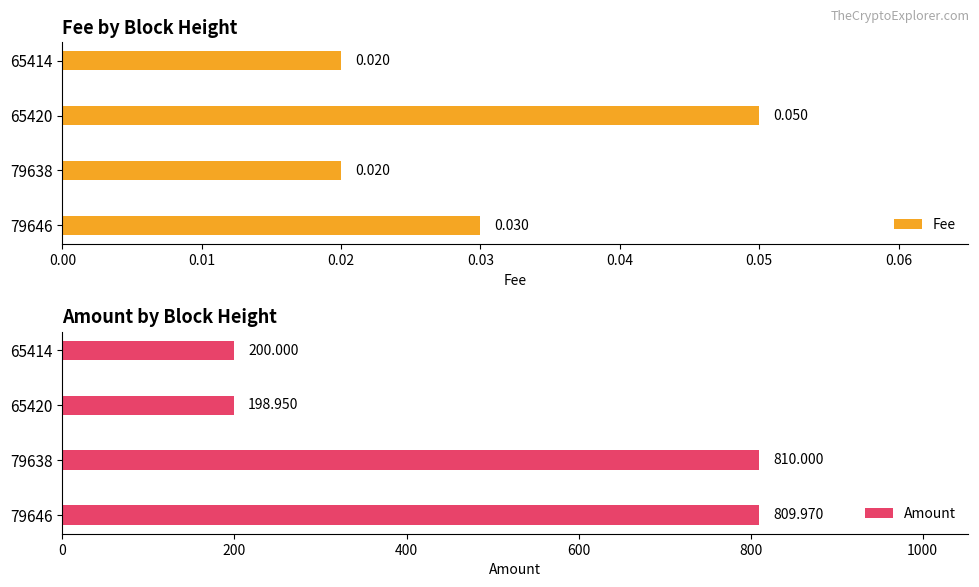

How many data points in Amount are above 809?

2